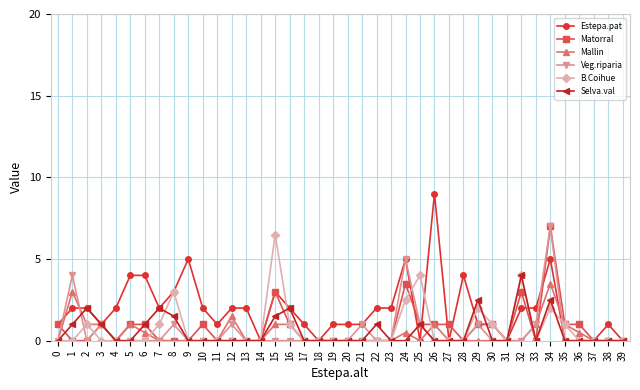

Which series has the widest spread of values?

Estepa.pat